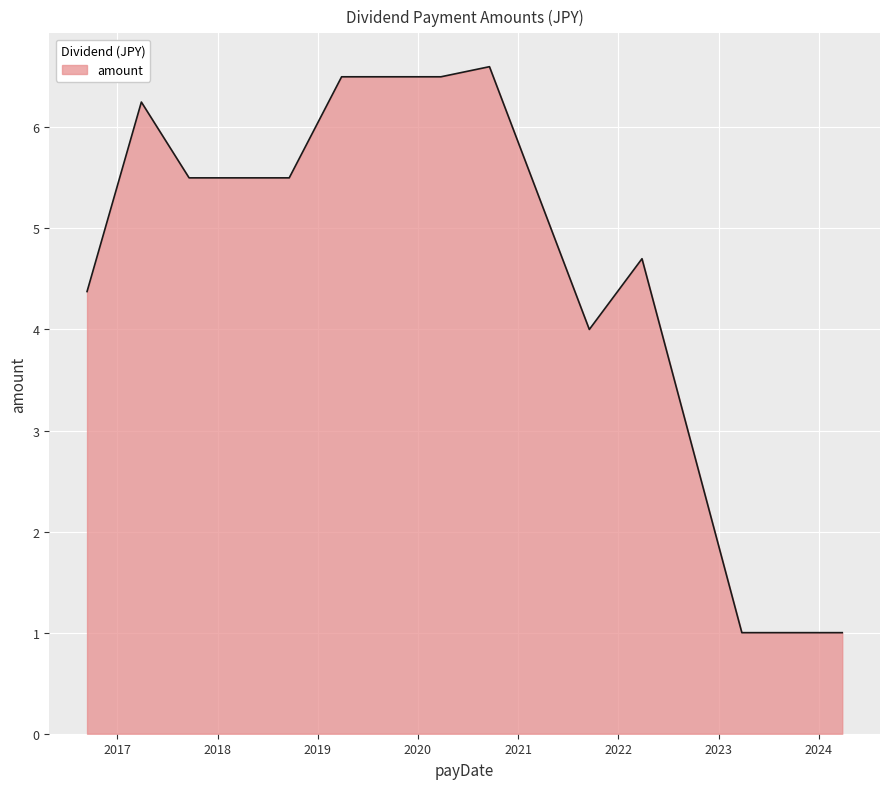

What is the greatest value displayed?

6.6